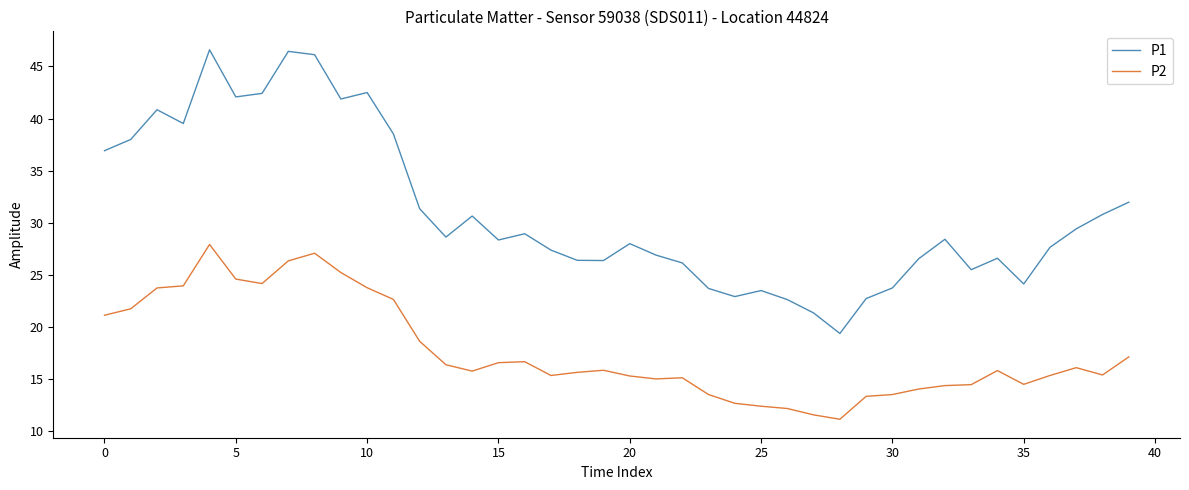

What is the difference between the maximum and minimum values in the P1 series?

27.2